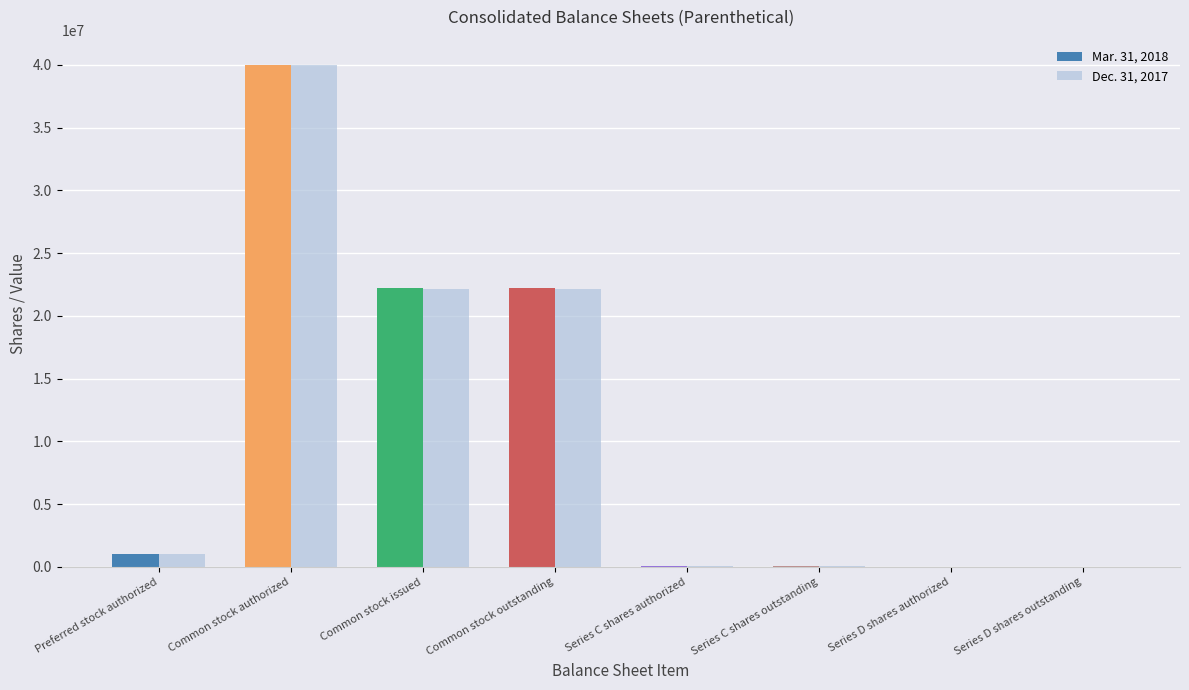

Which series changed the most between Common stock authorized and Common stock issued?

Dec. 31, 2017